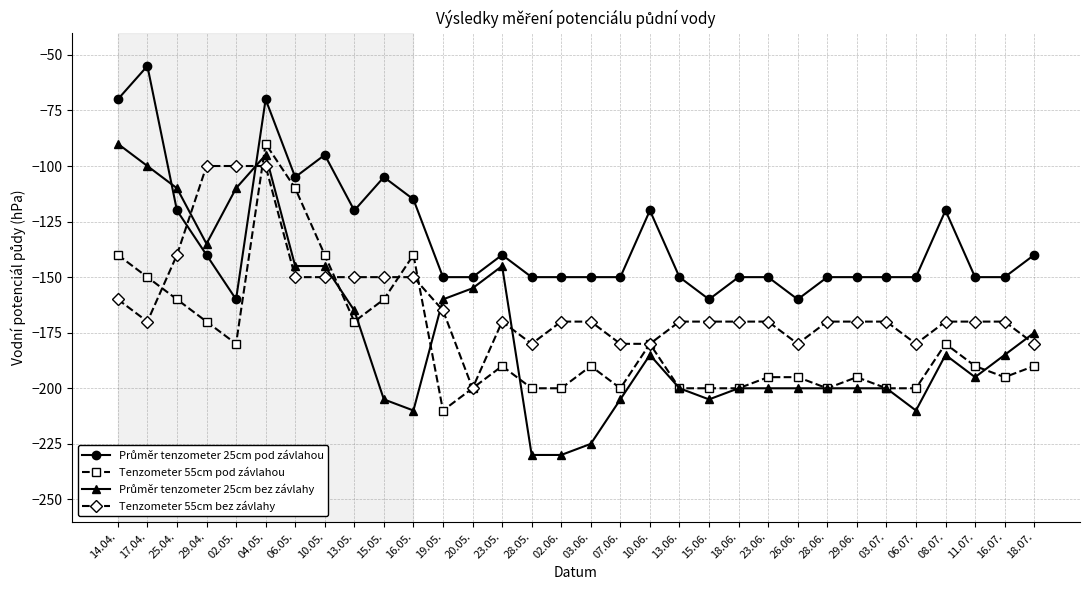

At which label does Tenzometer 55cm pod závlahou reach its peak?

04.05.